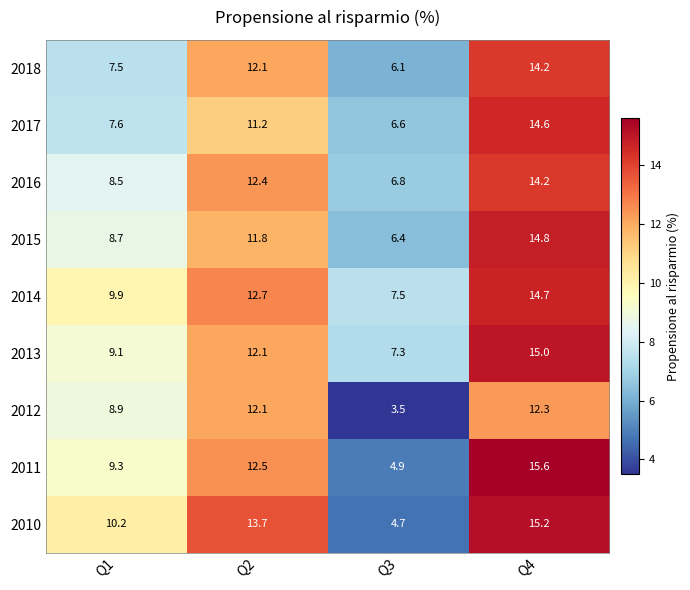

What is the total value across all series at Q1?

79.7